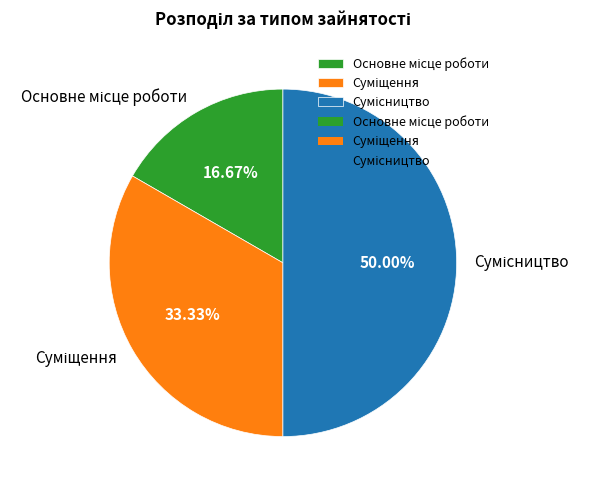

Is it true that Основне місце роботи is 8% of the pie?

False